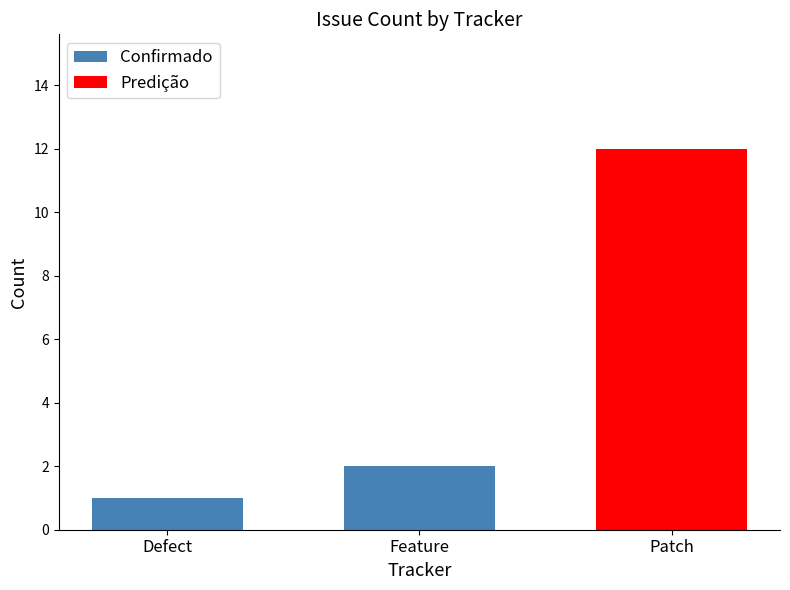

Which category has the lowest value in the Confirmado series?

Defect